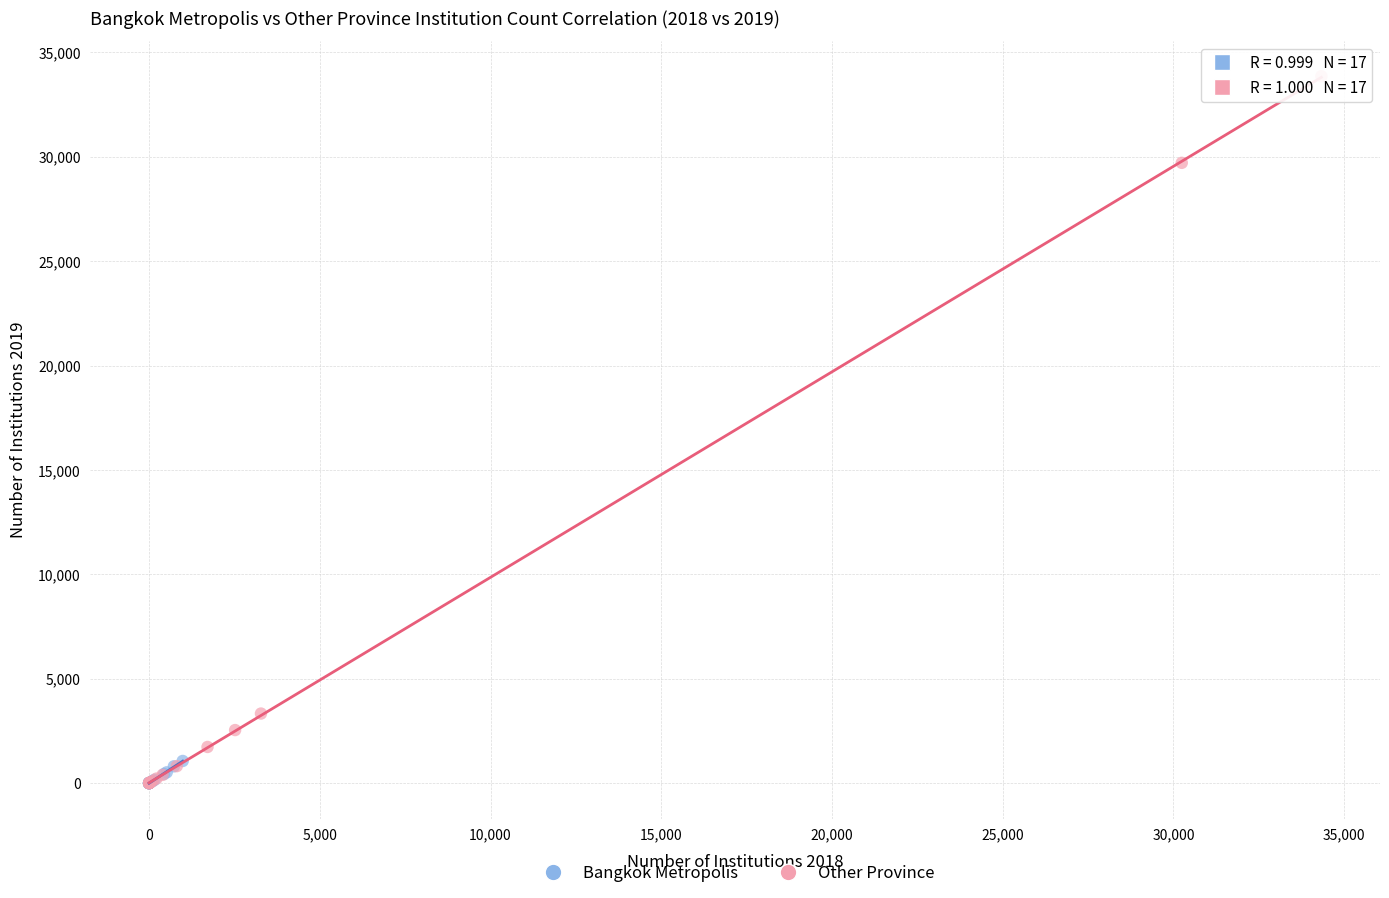

Which series reaches the maximum Y coordinate?

Other Province